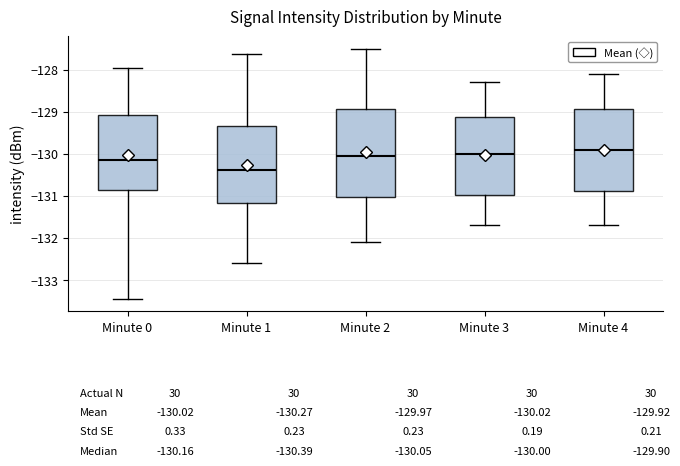

Which box's median line is the highest?

Minute 4